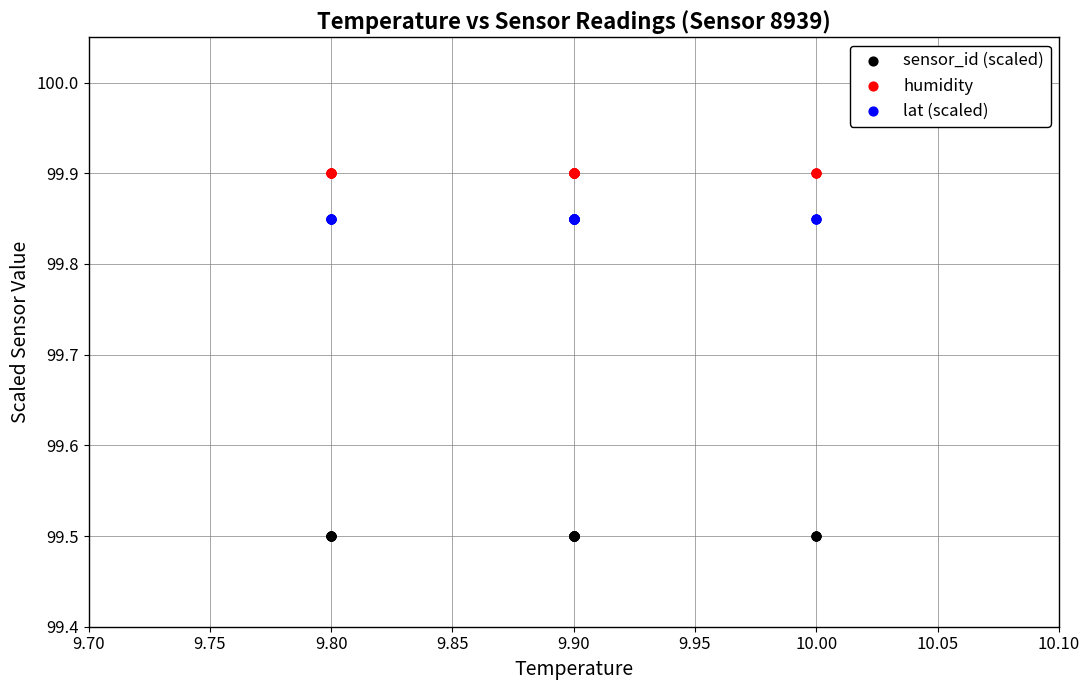

Which series reaches the maximum Y coordinate?

humidity